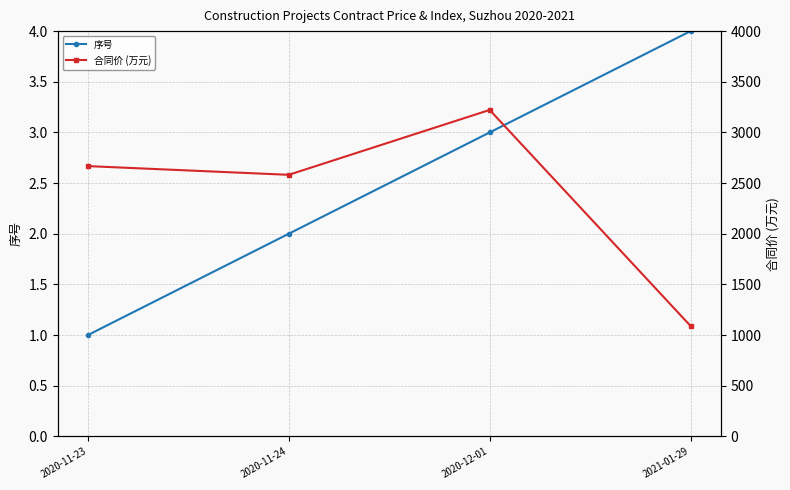

Where does the 合同价 (万元) series first go above 2667?

2020-11-23